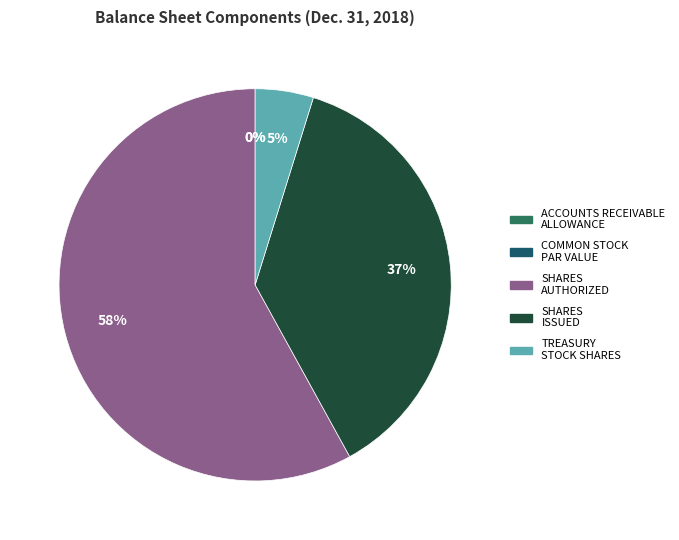

What percentage is the Common stock issued slice, to the nearest percent?

37%